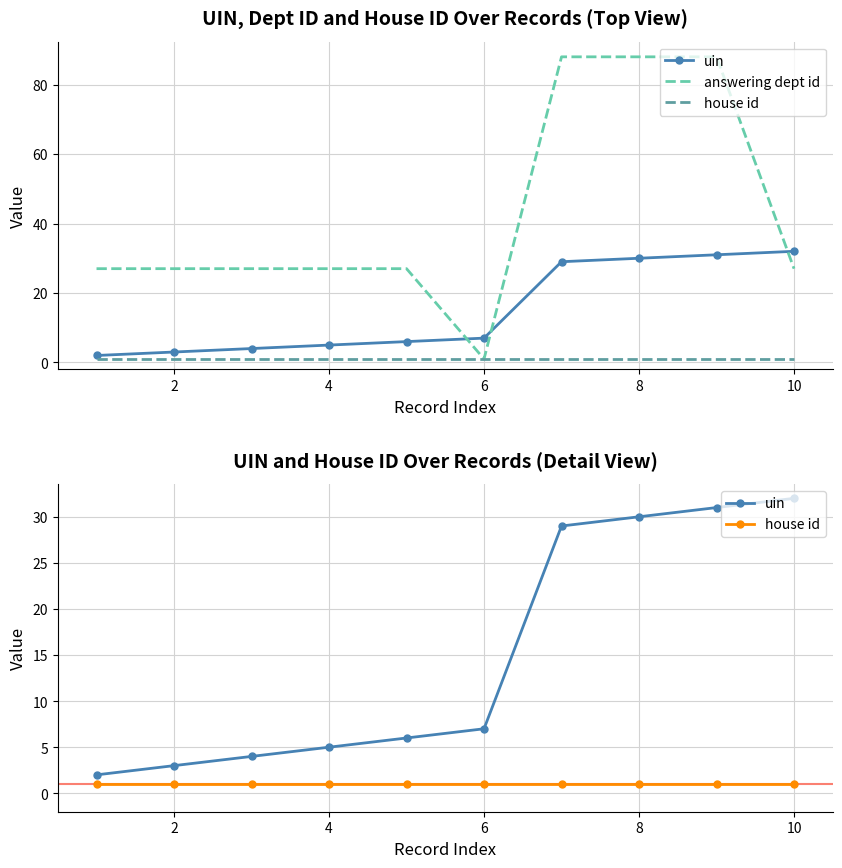

Which series has the widest spread of values?

answering dept id